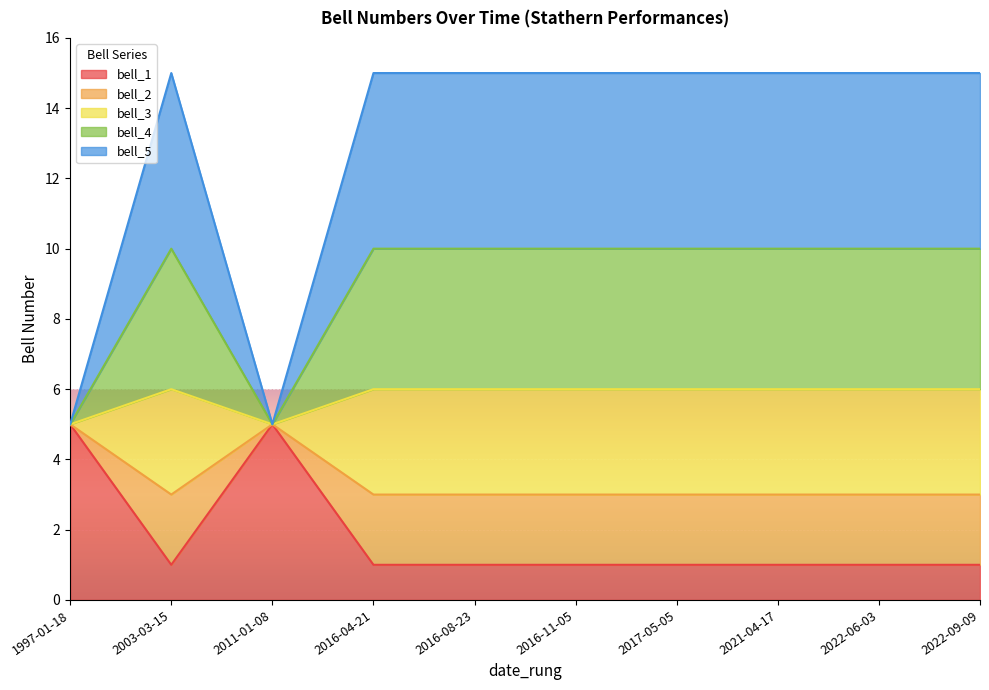

How many data points in bell_5 are less than 15?

2